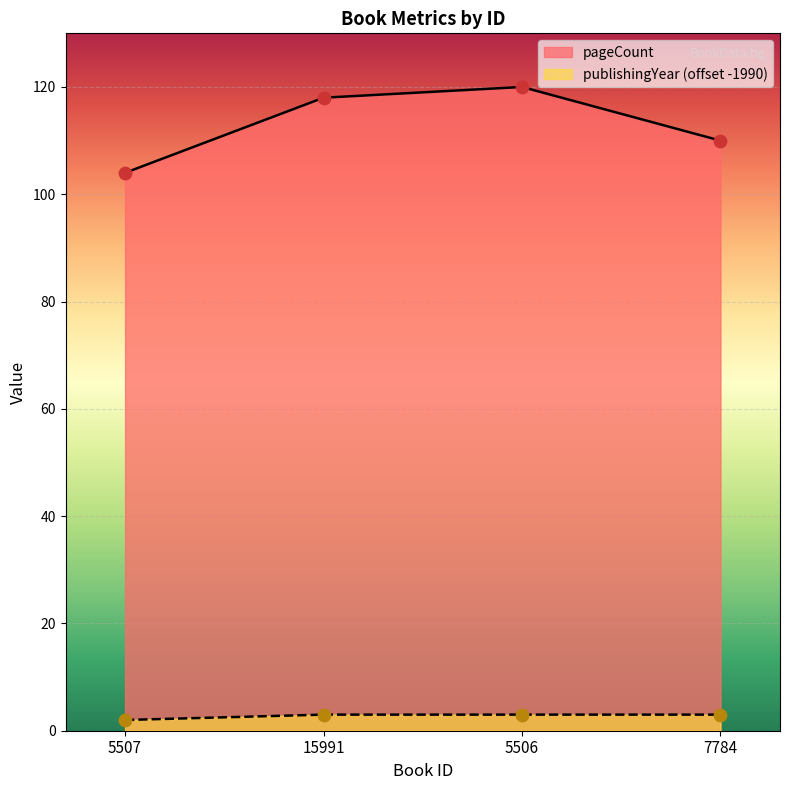

Which series has the largest total across all categories?

pageCount